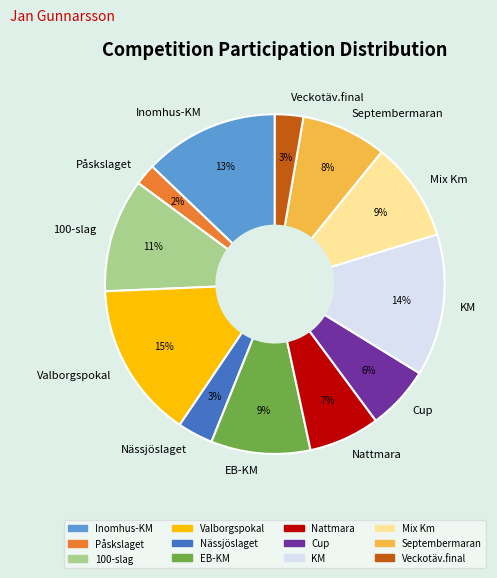

Is there any slice that represents more than half of the pie?

No